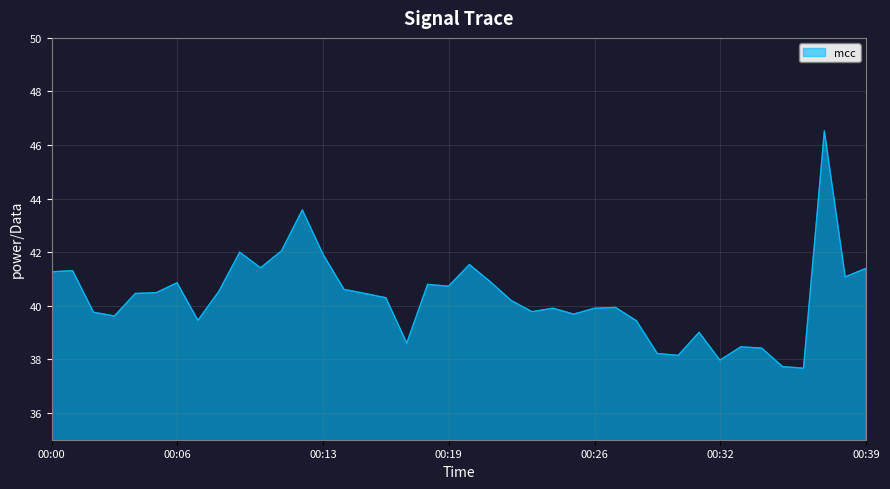

What is the difference between the maximum and minimum values?

8.9